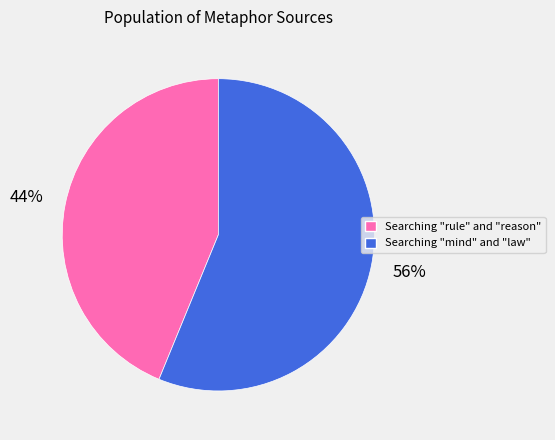

Is there a majority slice in this chart?

Yes